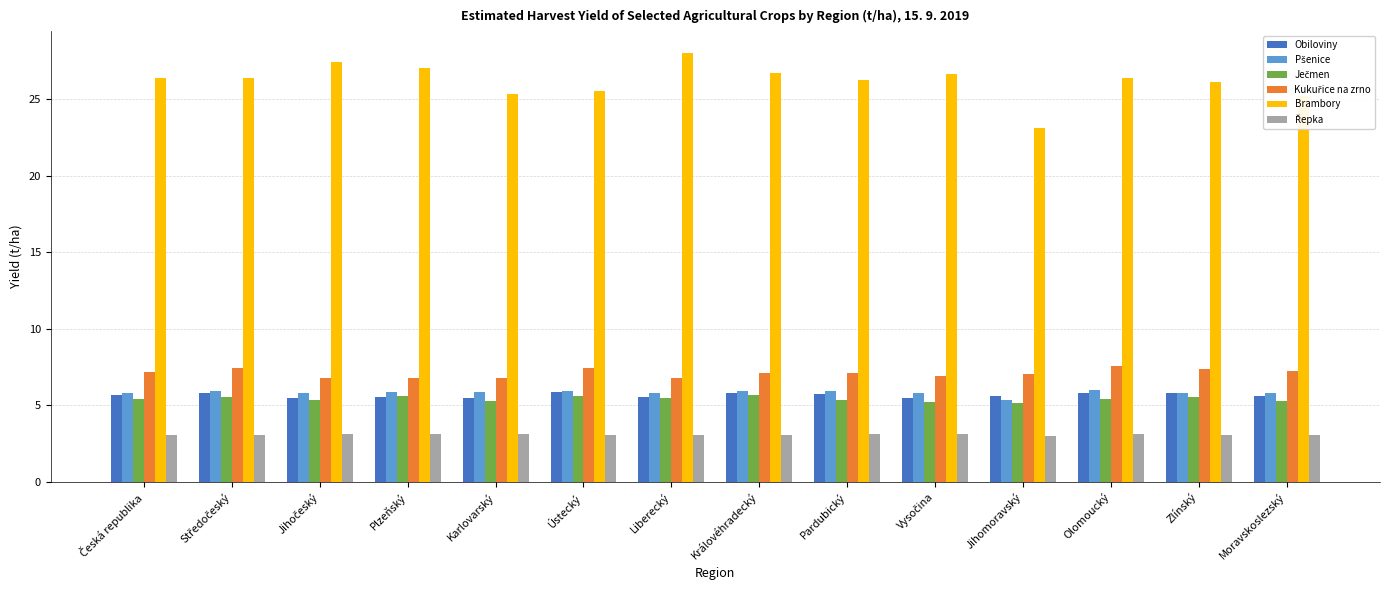

Which series changed the most between Královéhradecký and Jihomoravský?

Brambory